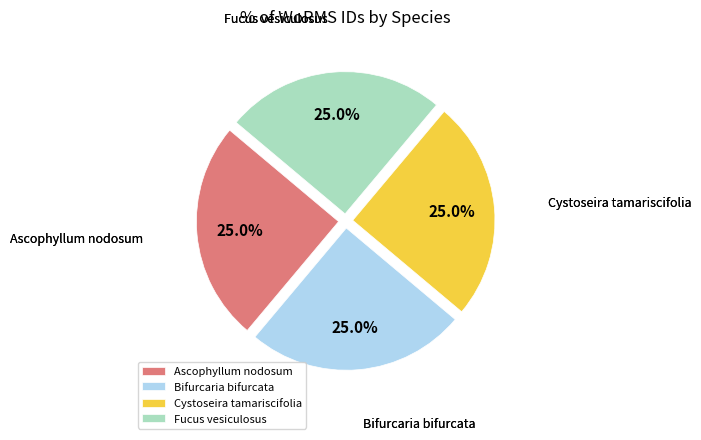

The Bifurcaria bifurcata slice represents 25% of the pie. True or false?

True